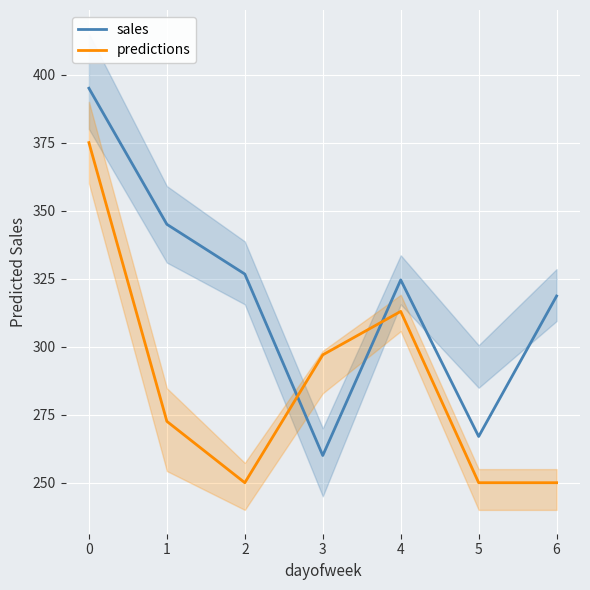

What is the greatest value displayed?

395.0